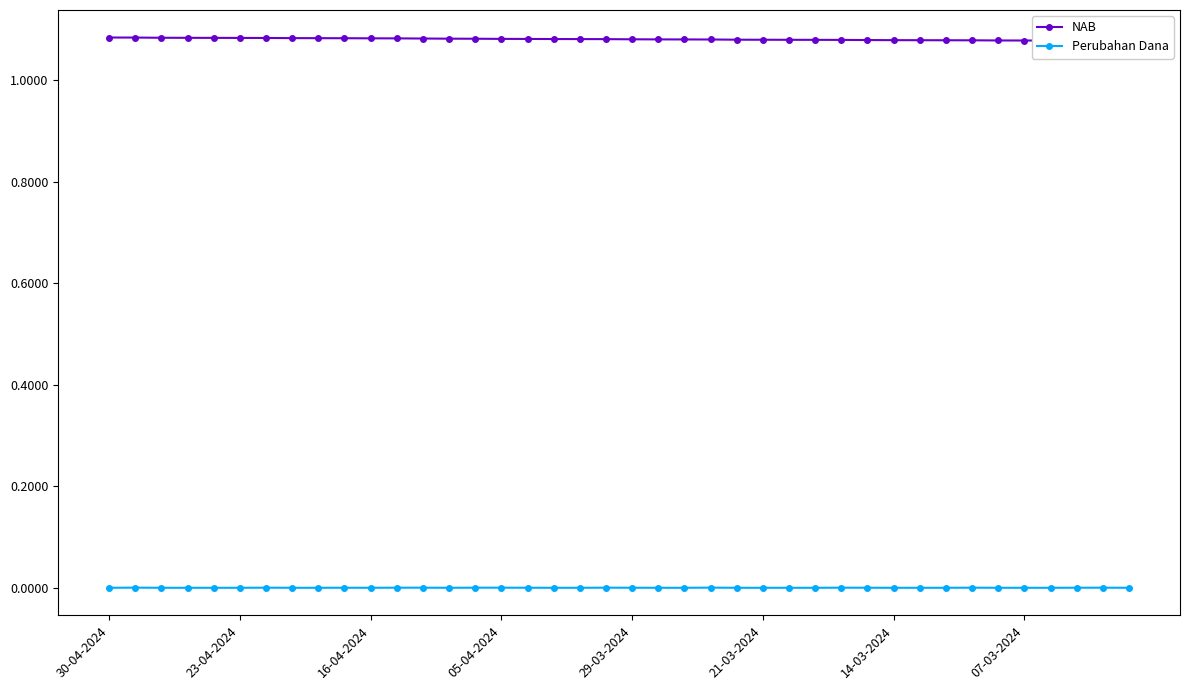

How many Perubahan Dana values are between 0 and 1?

40